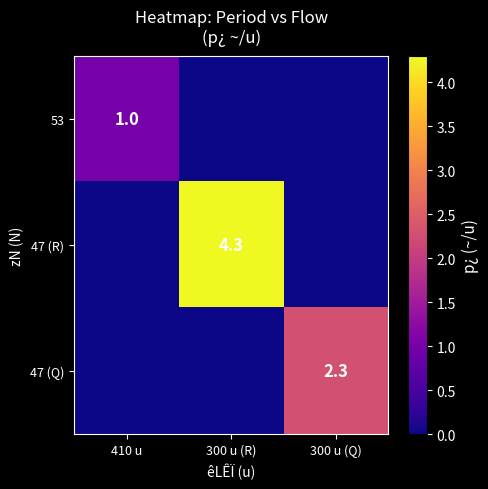

Is the value of 53 at 410 u greater than the value of 47 (R) at 300 u (R)?

No